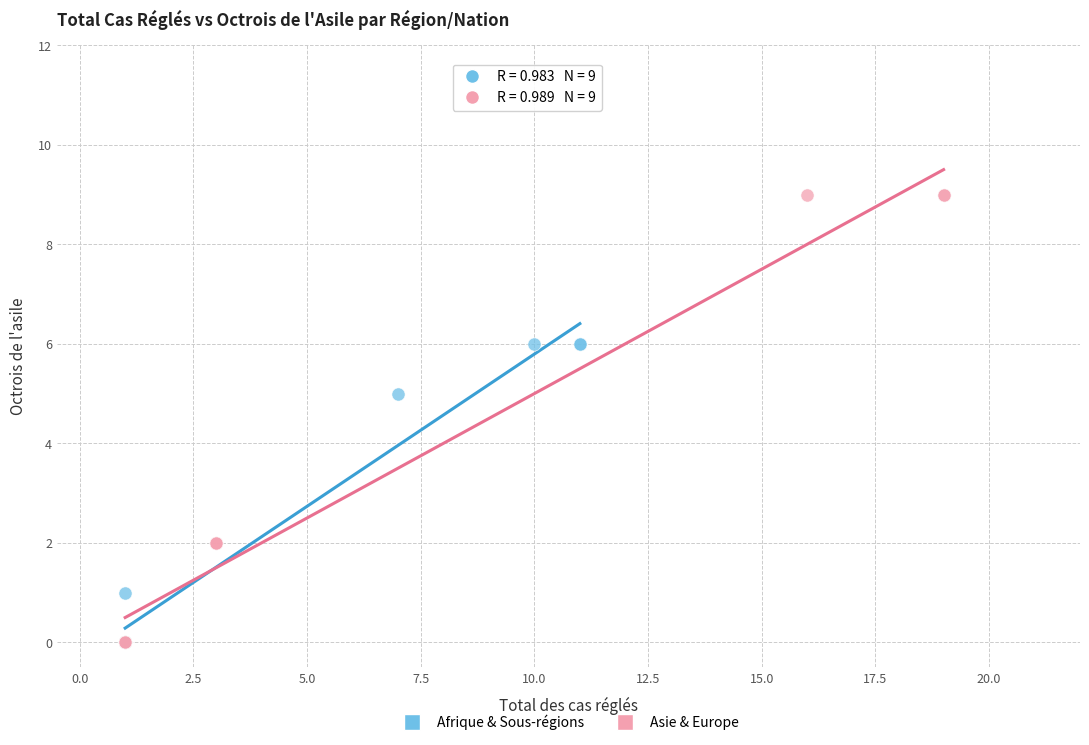

Which series has the widest spread of Y values?

Asie & Europe